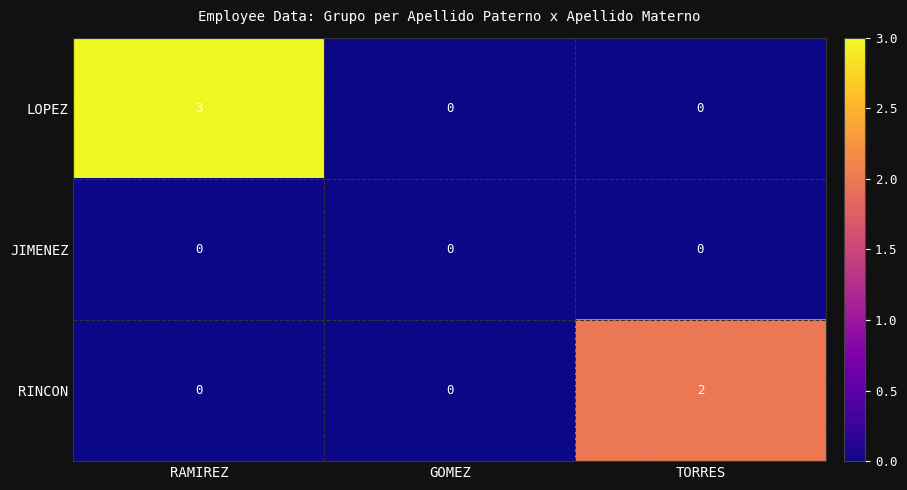

Count the number of categories in the chart.

3